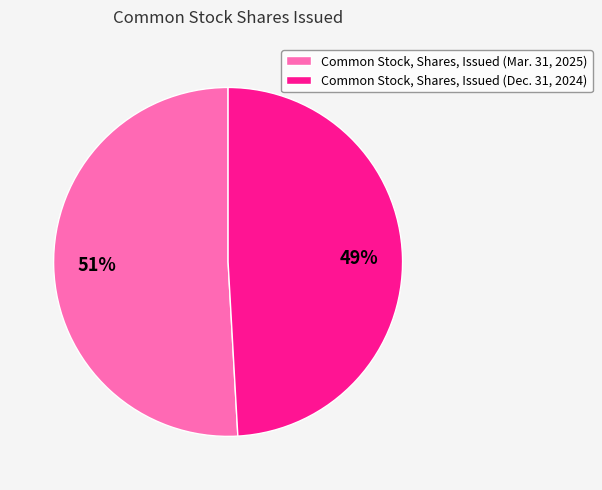

Does any single category account for the majority?

Yes